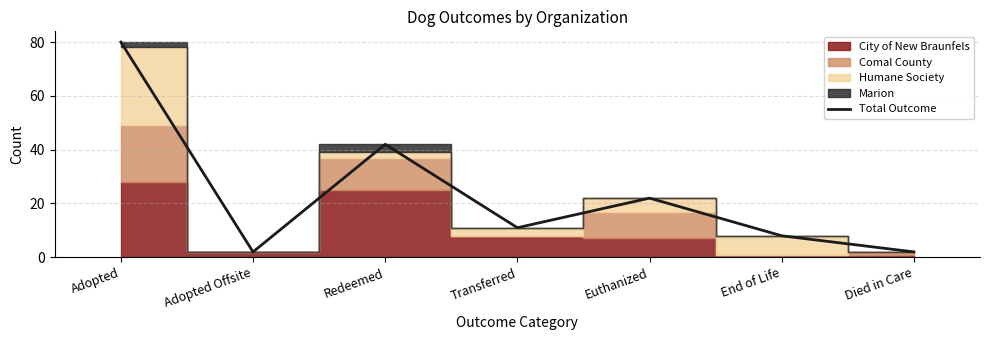

What is the sum of all values?

167